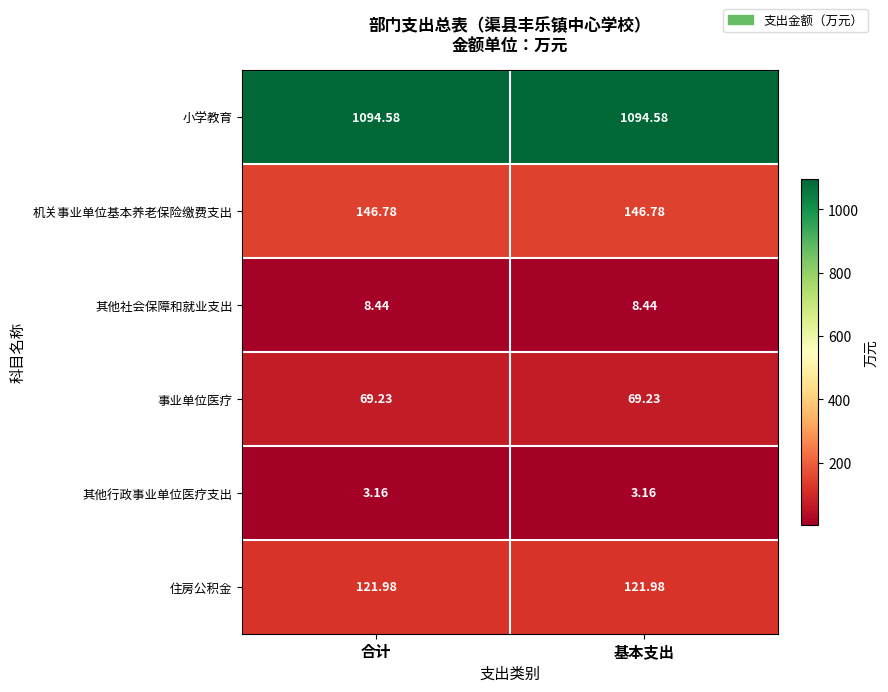

What is the maximum value shown in the chart?

1094.6